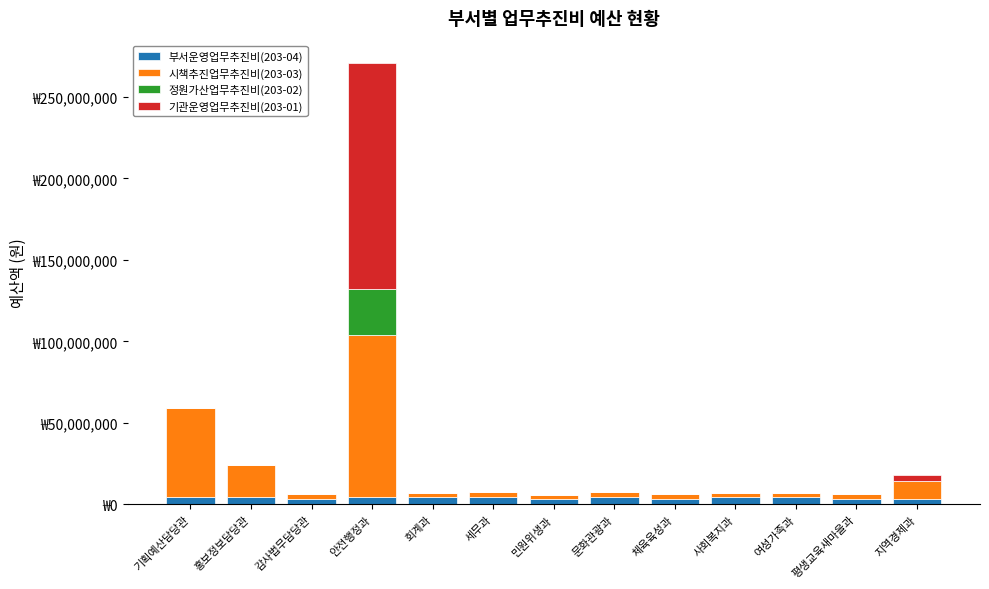

Rank the categories by 정원가산업무추진비(203-02) value from lowest to highest.

기획예산담당관, 홍보정보담당관, 감사법무담당관, 회계과, 세무과, 민원위생과, 문화관광과, 체육육성과, 사회복지과, 여성가족과, 평생교육새마을과, 지역경제과, 안전행정과